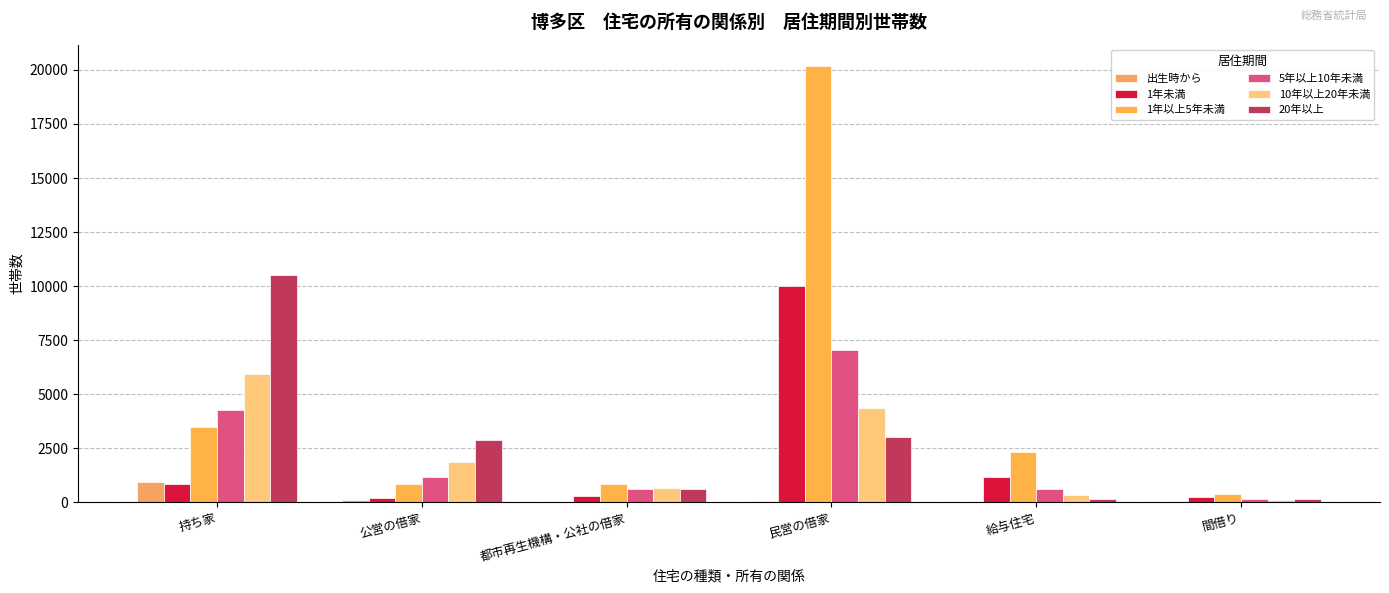

Reading right to left, what are all the values shown in this chart?

出生時から: 11	11	82	5	92	932
1年未満: 251	1168	10002	288	221	836
1年以上5年未満: 380	2326	20159	855	840	3498
5年以上10年未満: 172	624	7036	638	1176	4271
10年以上20年未満: 120	328	4354	682	1878	5946
20年以上: 163	172	3015	601	2867	10526